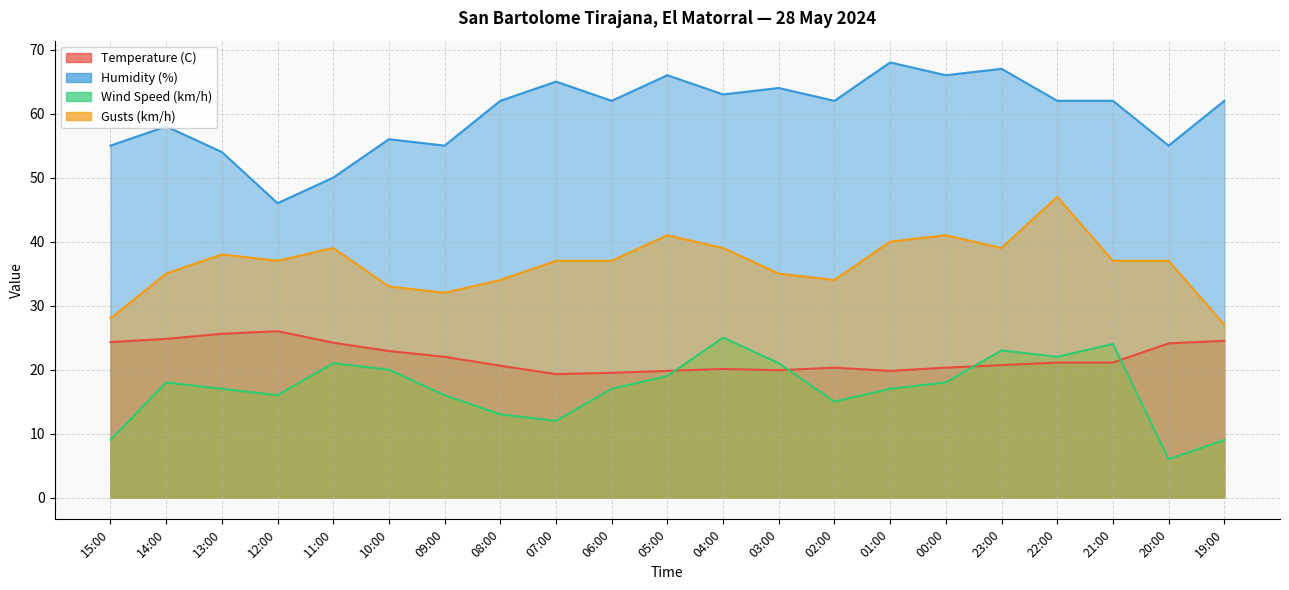

At how many categories does at least one series exceed 61?

13